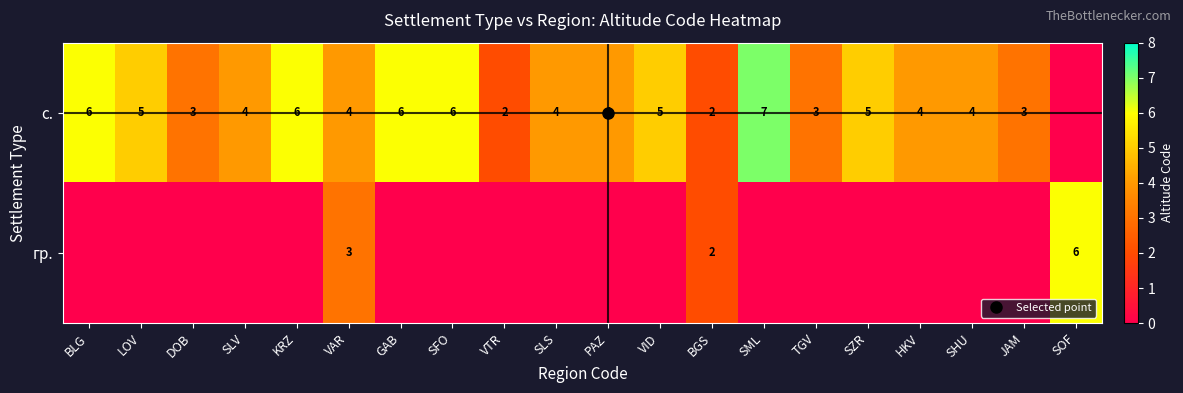

Is it true that с. equals 7 at SML?

True